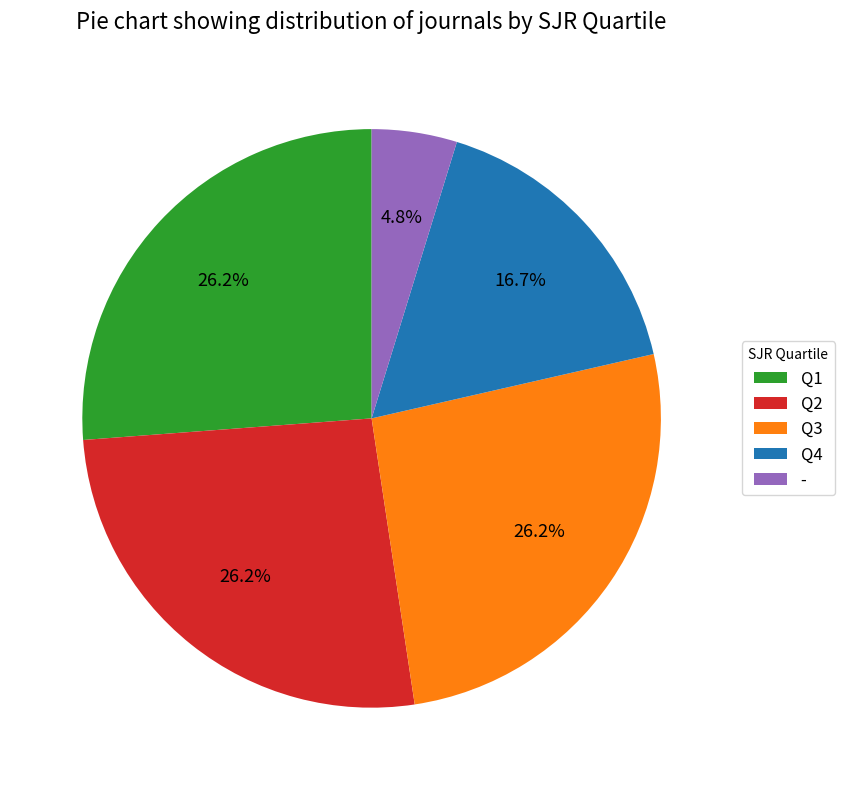

To the nearest percent, what portion does Q4 represent?

17%